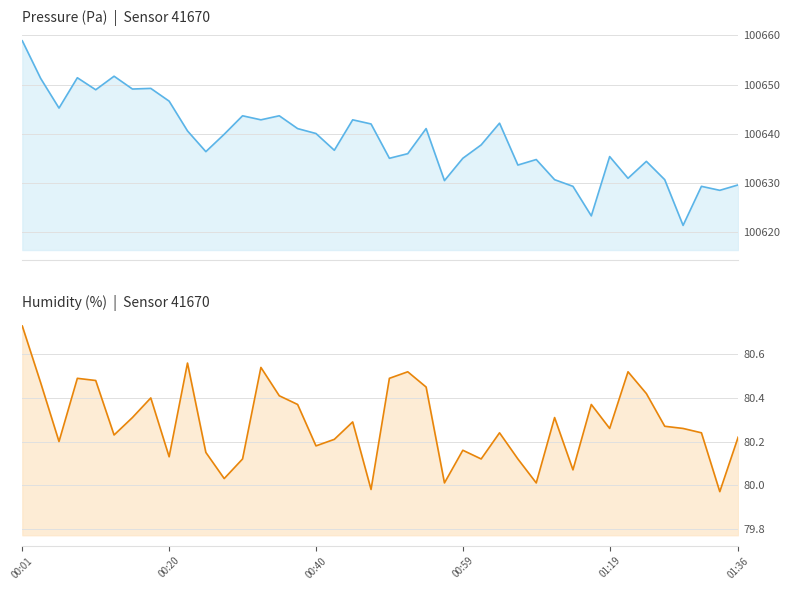

True or false: humidity and pressure intersect in this chart.

False